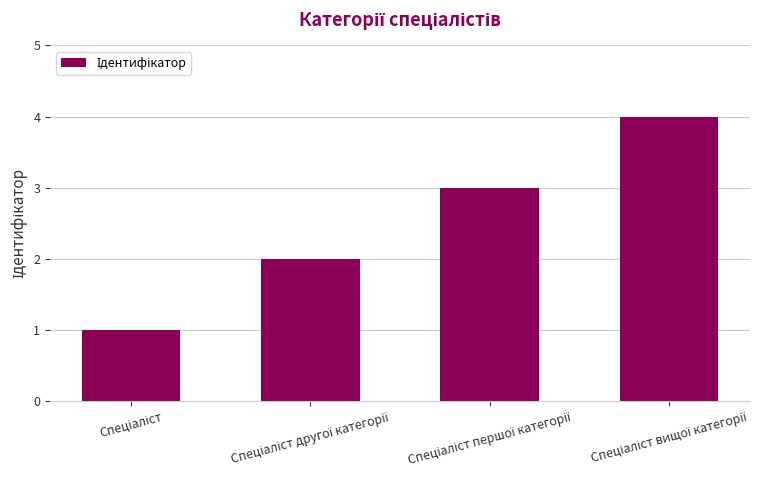

What is the value of the 4th bar from the left?

4